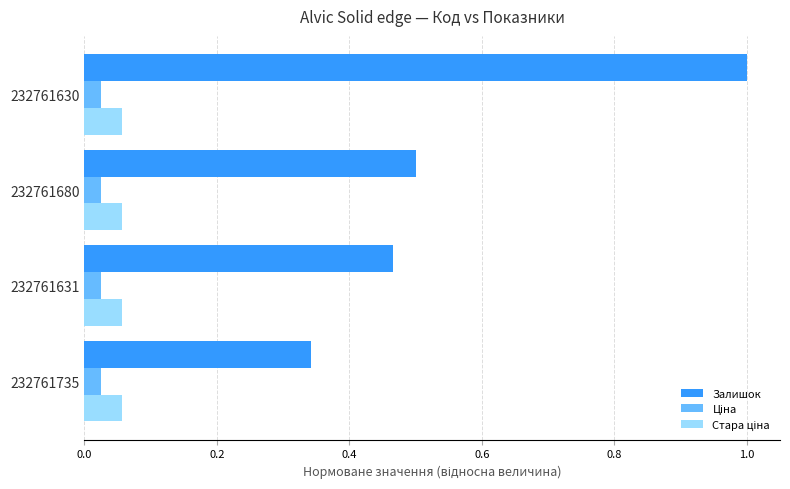

The value of Залишок at 232761630 is 1.0. True or false?

True